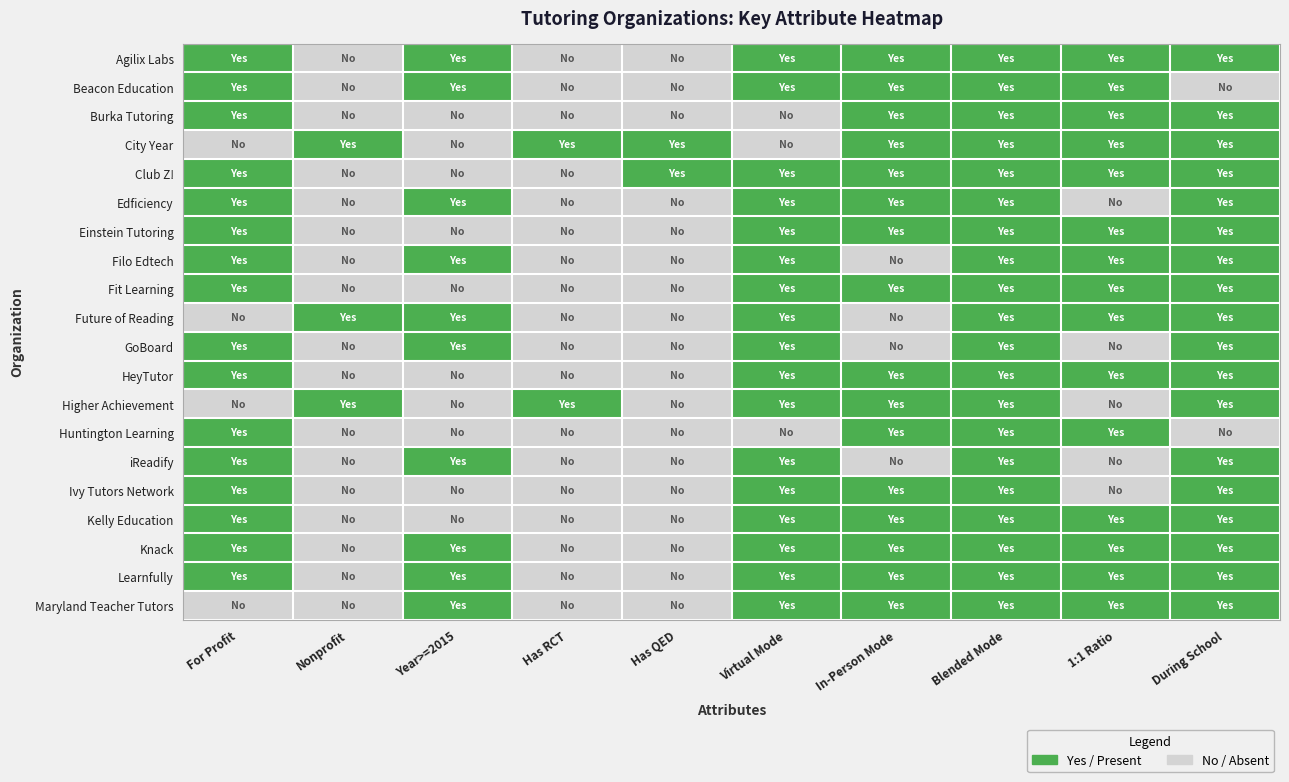

At which category is the sum across all series the highest?

Blended Mode